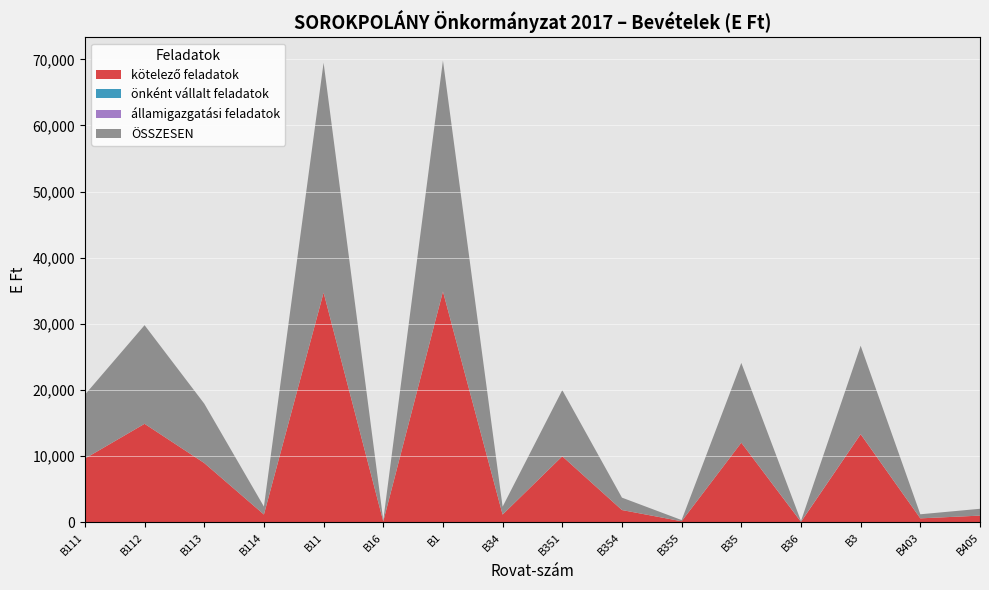

Reading left to right, list all the values displayed in this chart.

kötelező feladatok: 9655	14907	8979	1200	34741	168	34909	1191	10000	1875	180	12055	90	13336	617	1032
önként vállalt feladatok: 0	0	0	0	0	0	0	0	0	0	0	0	0	0	0	0
államigazgatási feladatok: 0	0	0	0	0	0	0	0	0	0	0	0	20	20	0	0
ÖSSZESEN: 9655	14907	8979	1200	34741	168	34909	1191	10000	1875	180	12055	110	13356	617	1032